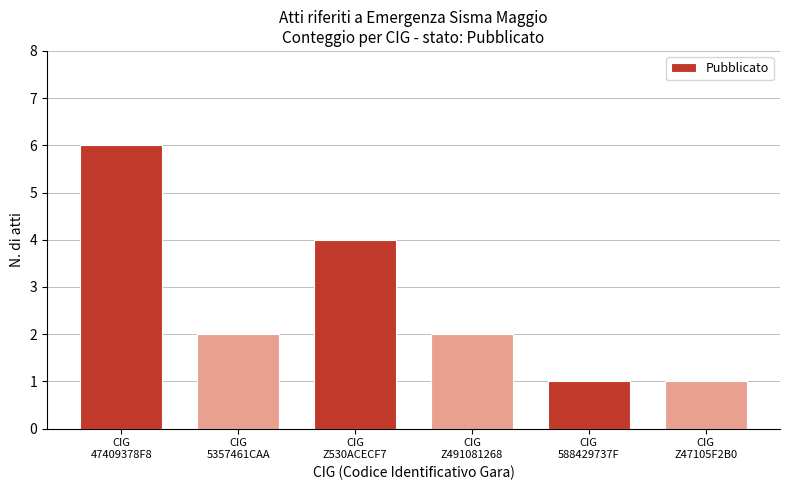

What is the maximum value shown in the chart?

6